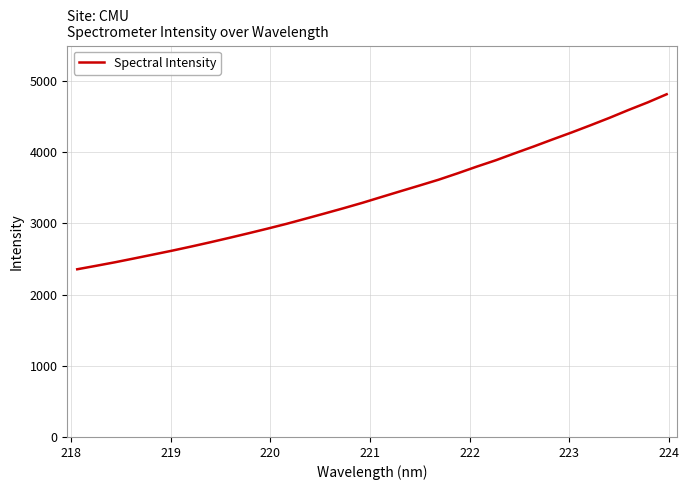

What is the minimum value shown in the chart?

2356.6